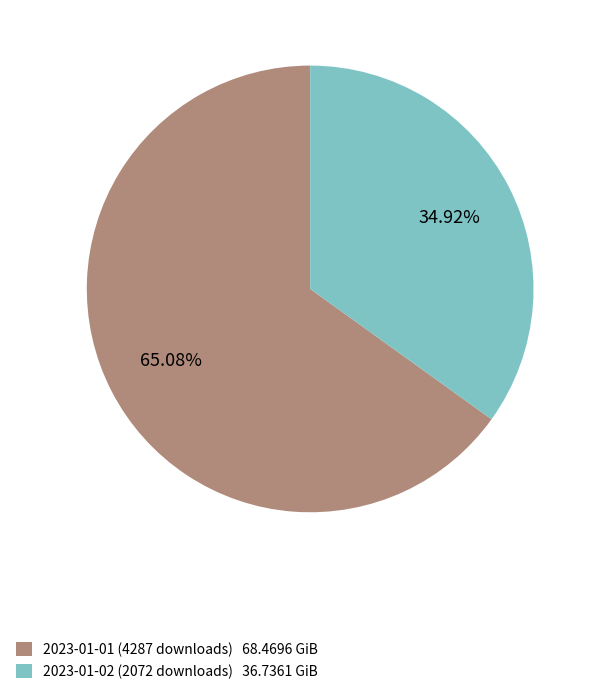

True or false: 2023-01-01 (4287 downloads) accounts for 65% of the total.

True